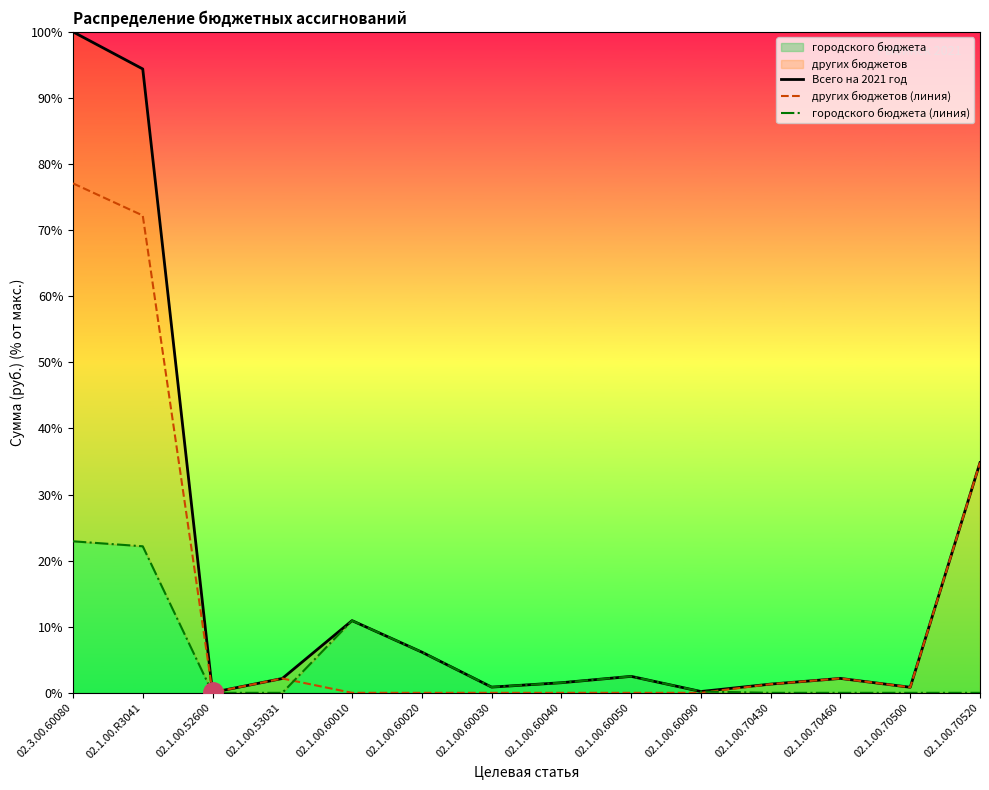

True or false: Всего на 2021 год and других бюджетов (линия) cross at least once.

False